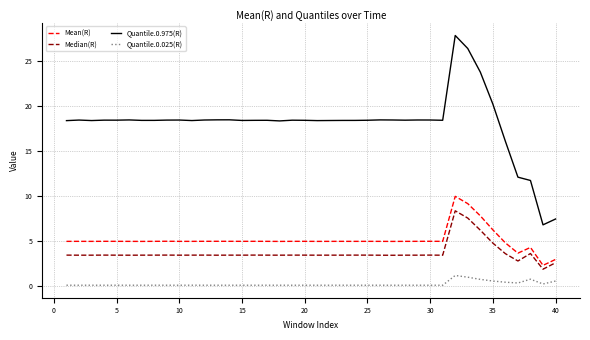

What is the maximum value shown in the chart?

27.9